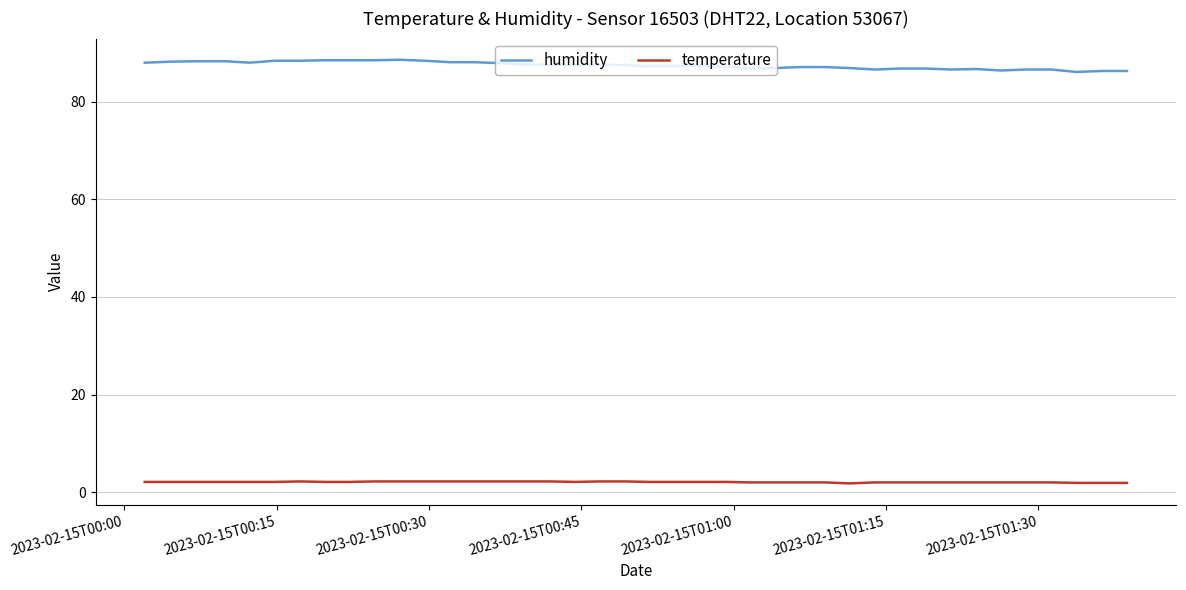

Rank the series by their average value, from highest to lowest.

humidity, temperature